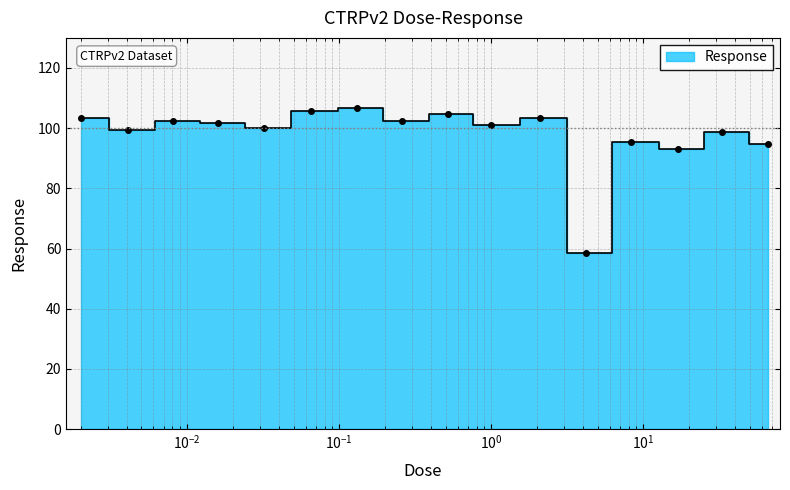

What is the label of the 15th point from the left?

33.0